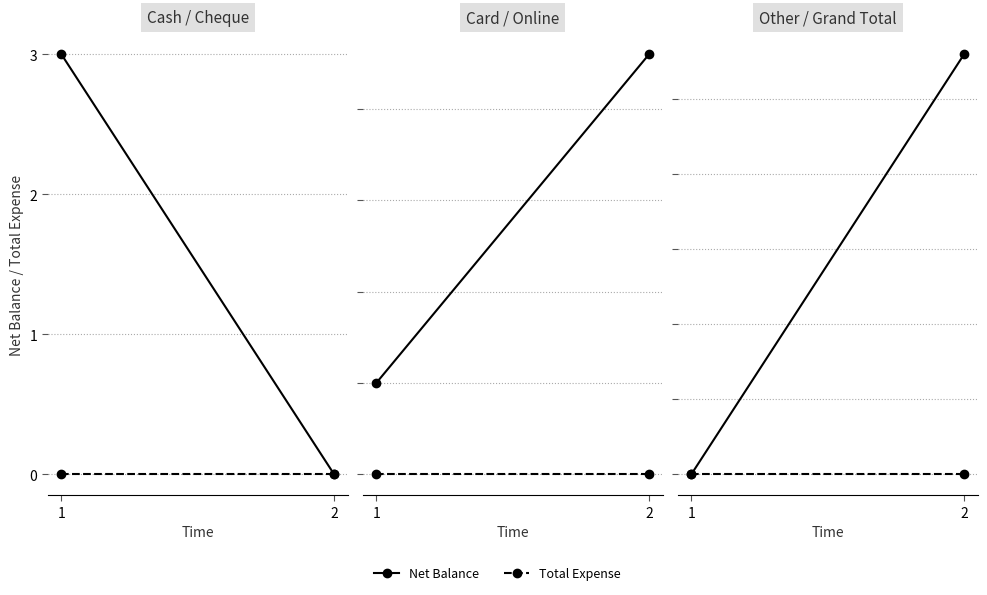

What is the difference between the maximum and minimum values in the Net Balance series?

5600